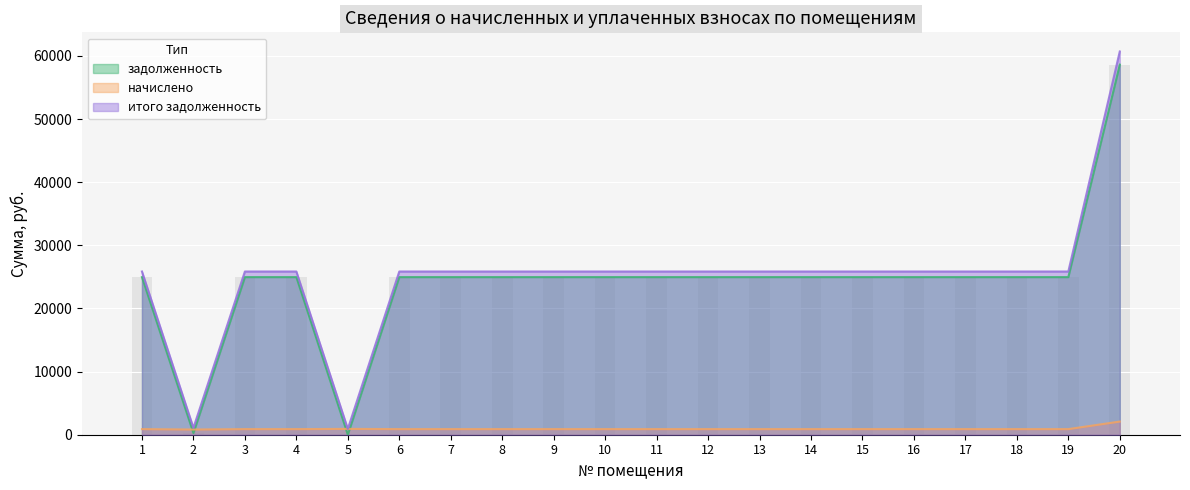

At how many categories does at least one series exceed 48491?

1